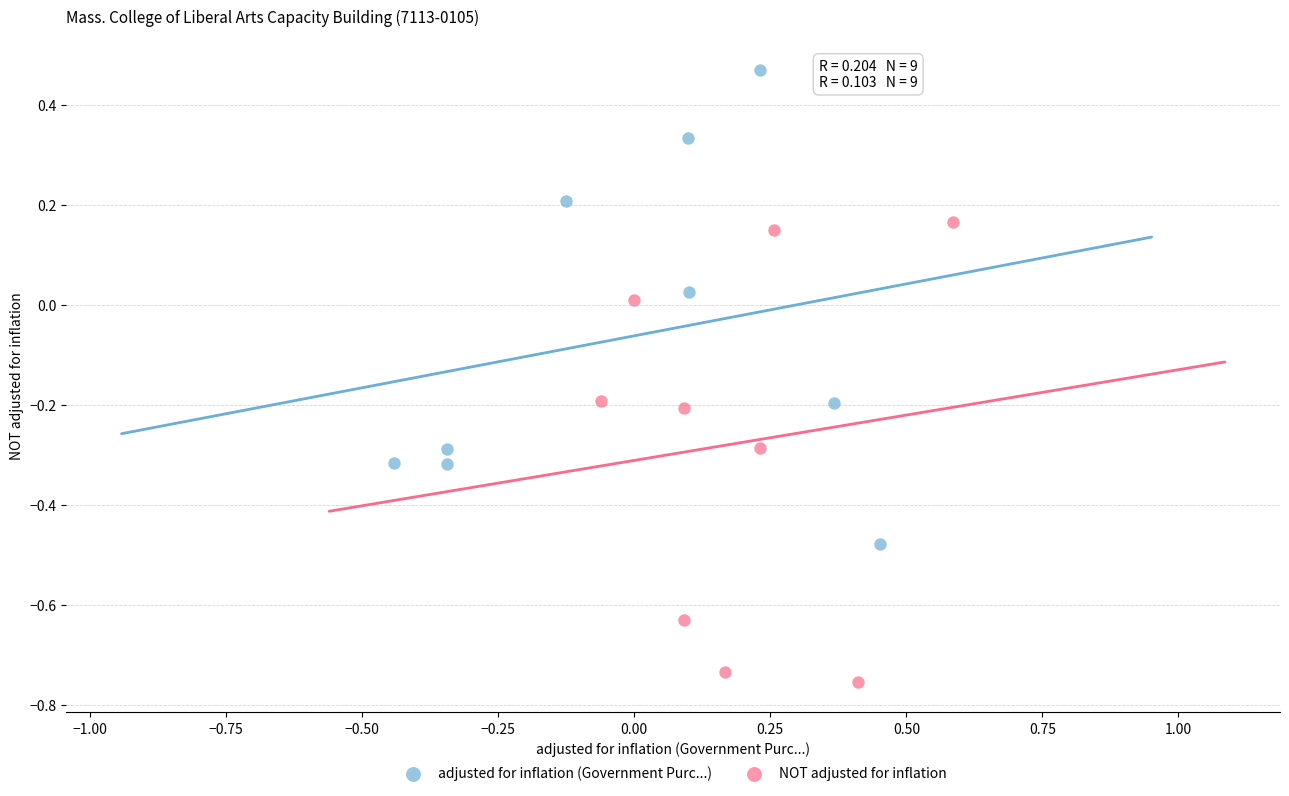

Which series has the largest Y range (max minus min)?

adjusted for inflation (Government Purc...)